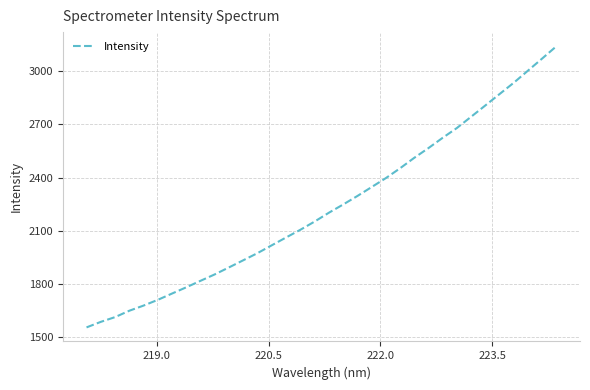

How many lines are shown in the chart?

1